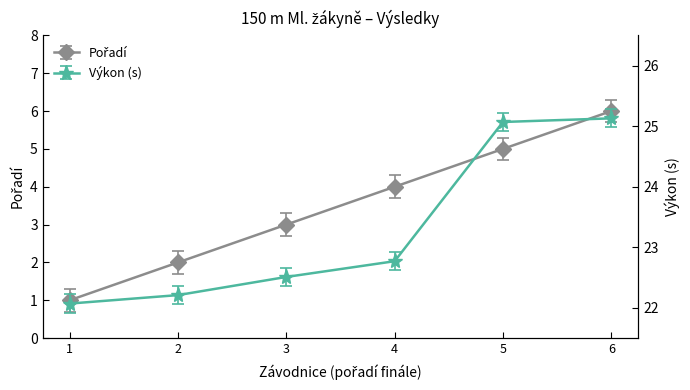

True or false: Výkon and Pořadí intersect in this chart.

False